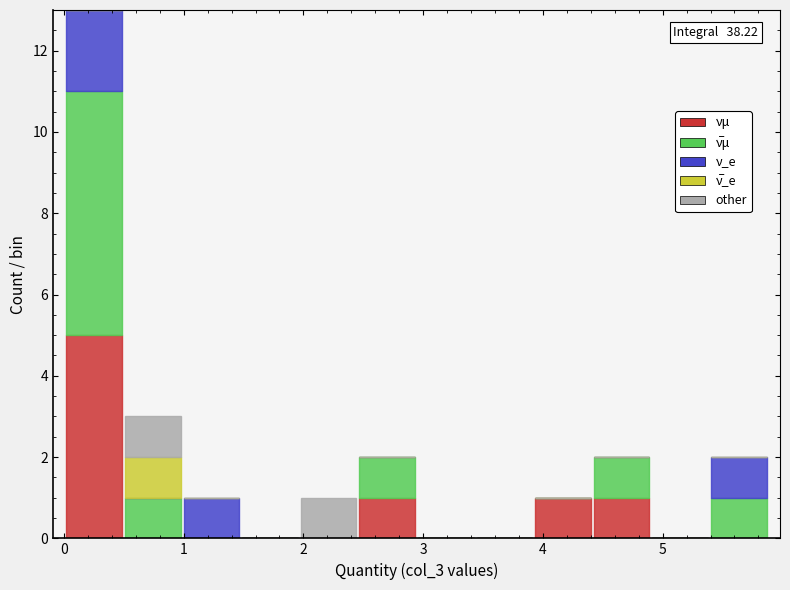

Which range on the x-axis has the tallest stacked bar (by total height)?

0.0 to 0.5